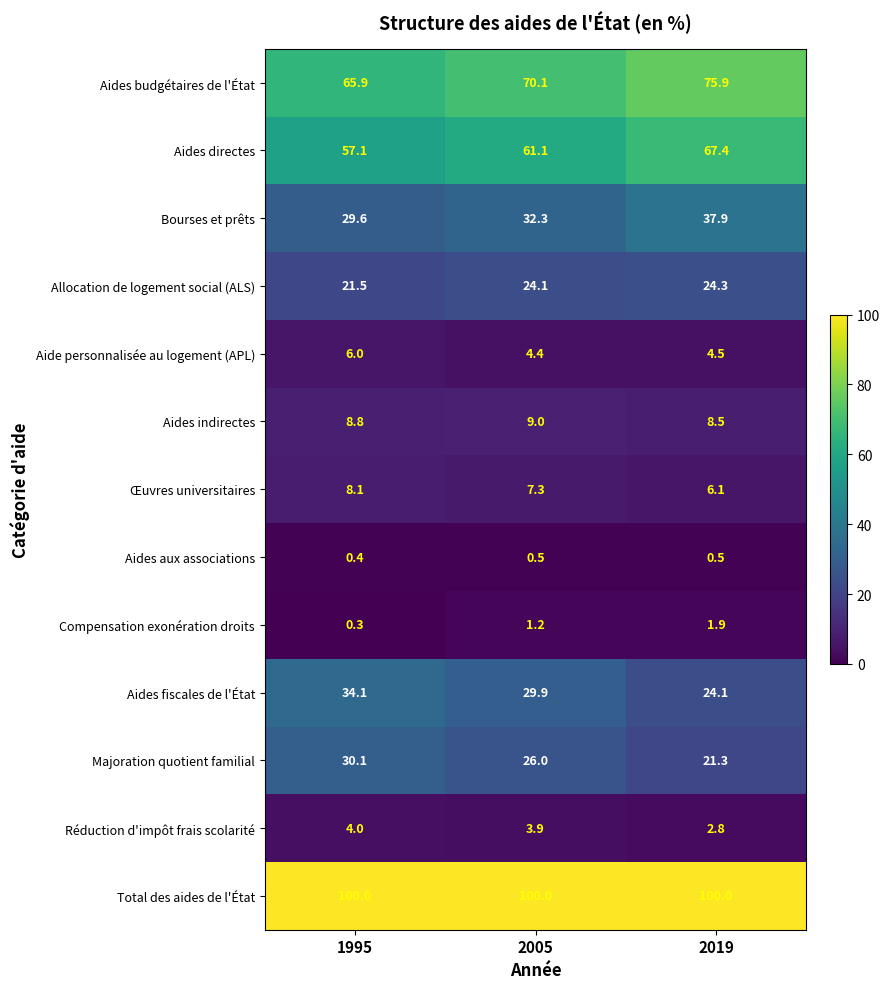

What is the average value of the Bourses et prêts series?

33.3